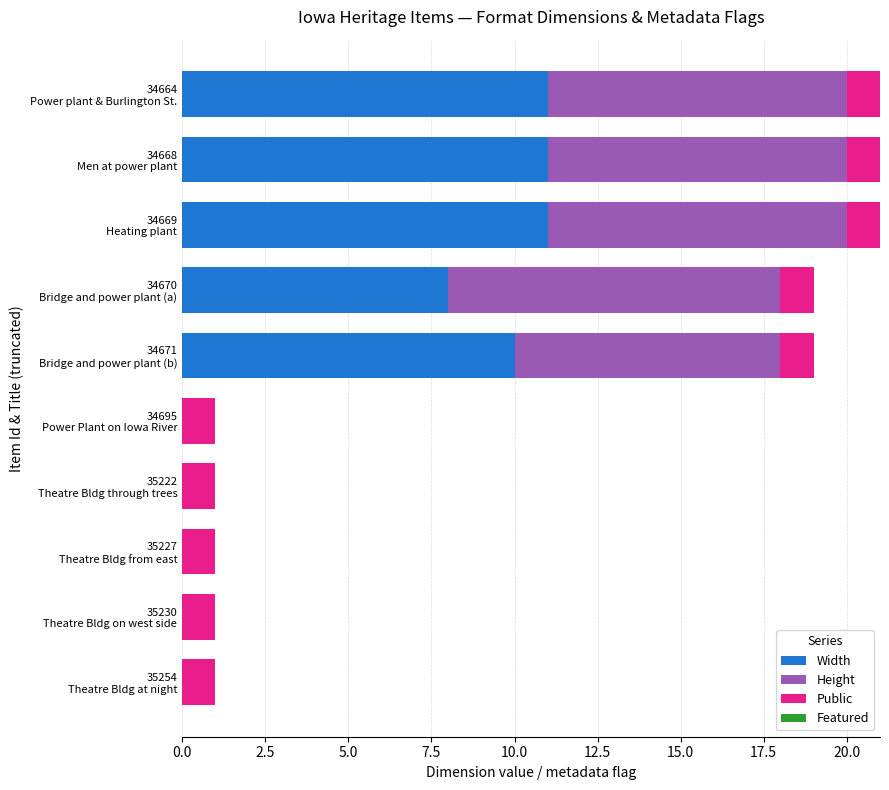

What is the sum of all Width values?

51